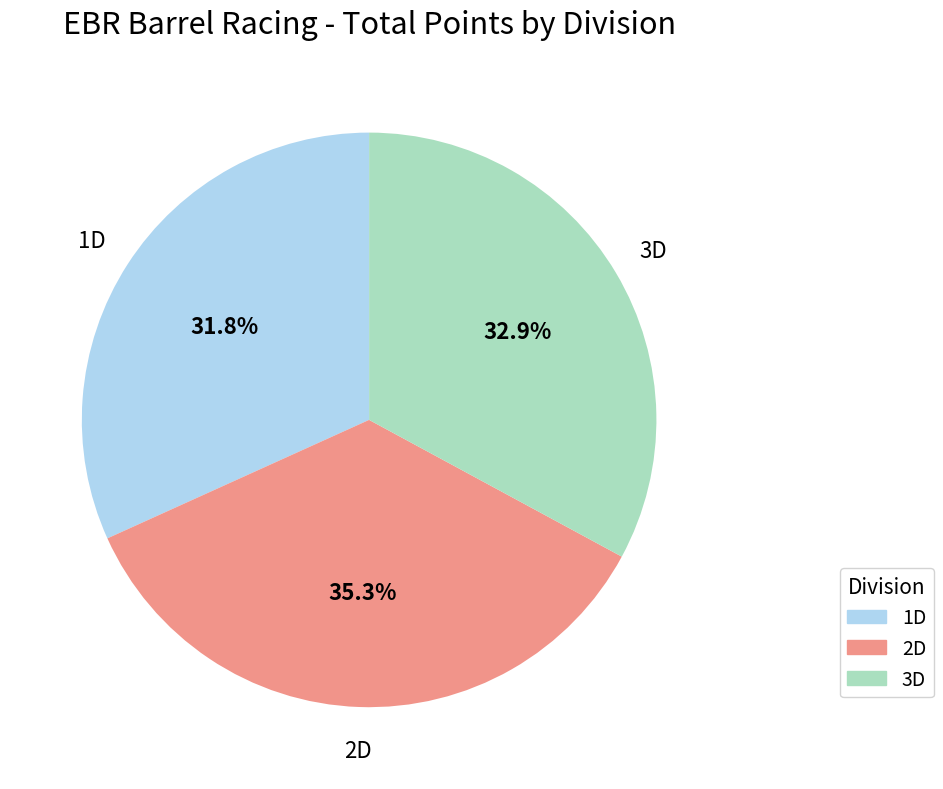

Does 1D represent more than half of the total?

No